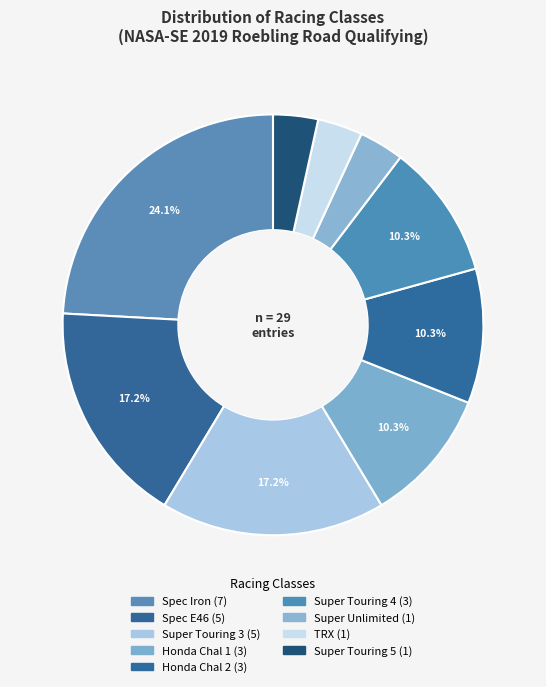

How many slices are in this pie chart?

9